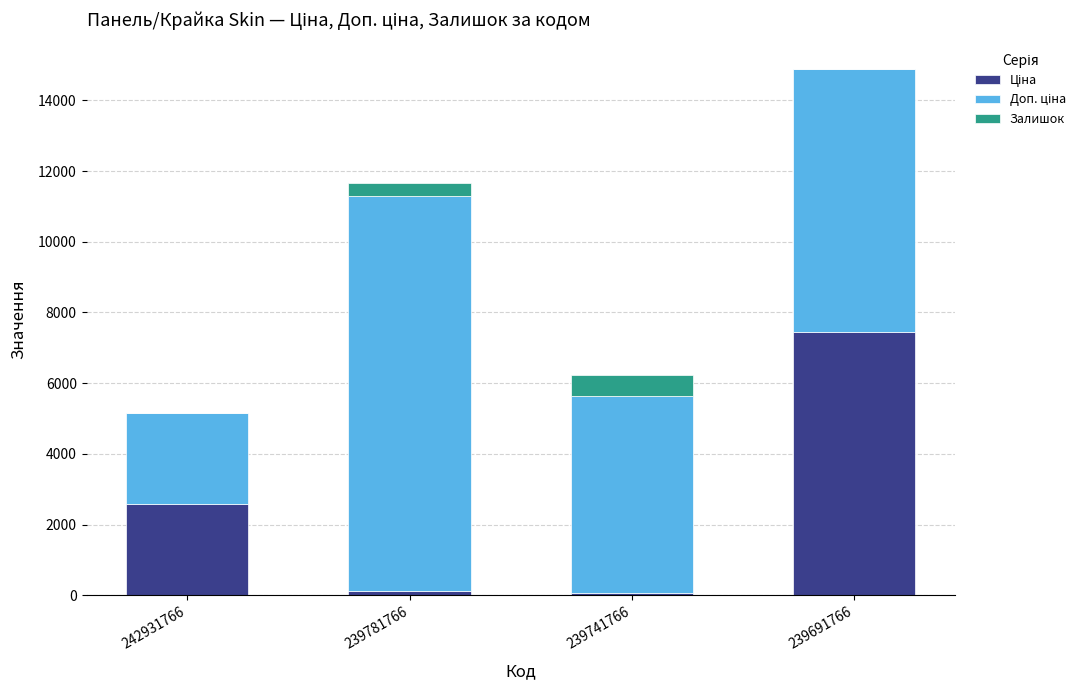

At which category is the sum across all series the highest?

239691766